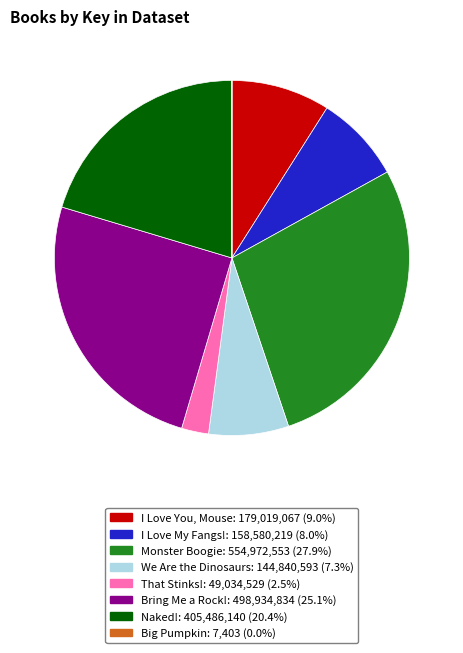

Combined, do I Love You, Mouse: 179,019,067 (9.0%) and Naked!: 405,486,140 (20.4%) account for over 50%?

No